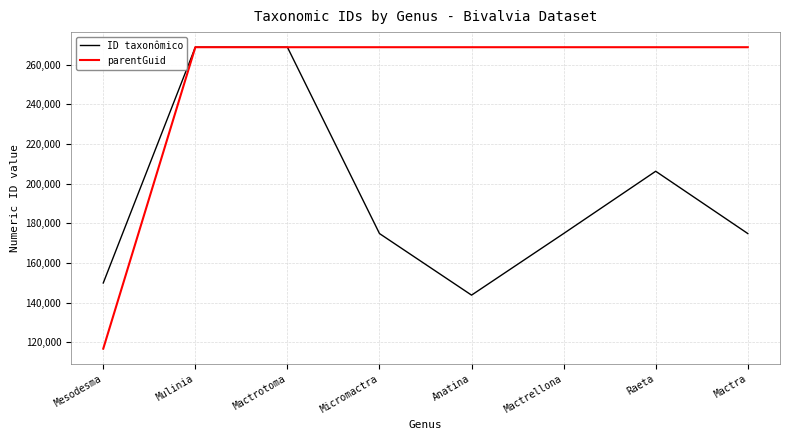

The value of ID taxonômico at Mactra is 174820. True or false?

True